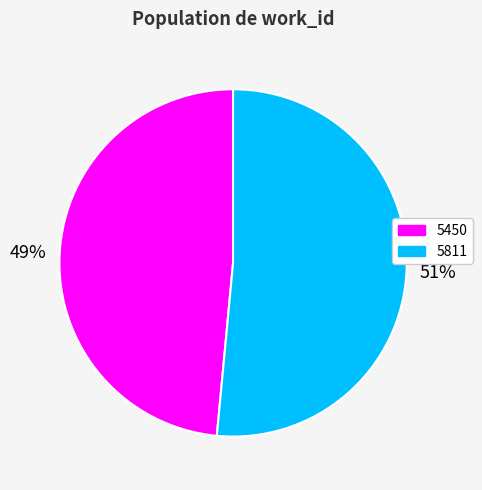

Which has a higher value, 5811 or 5450?

5811